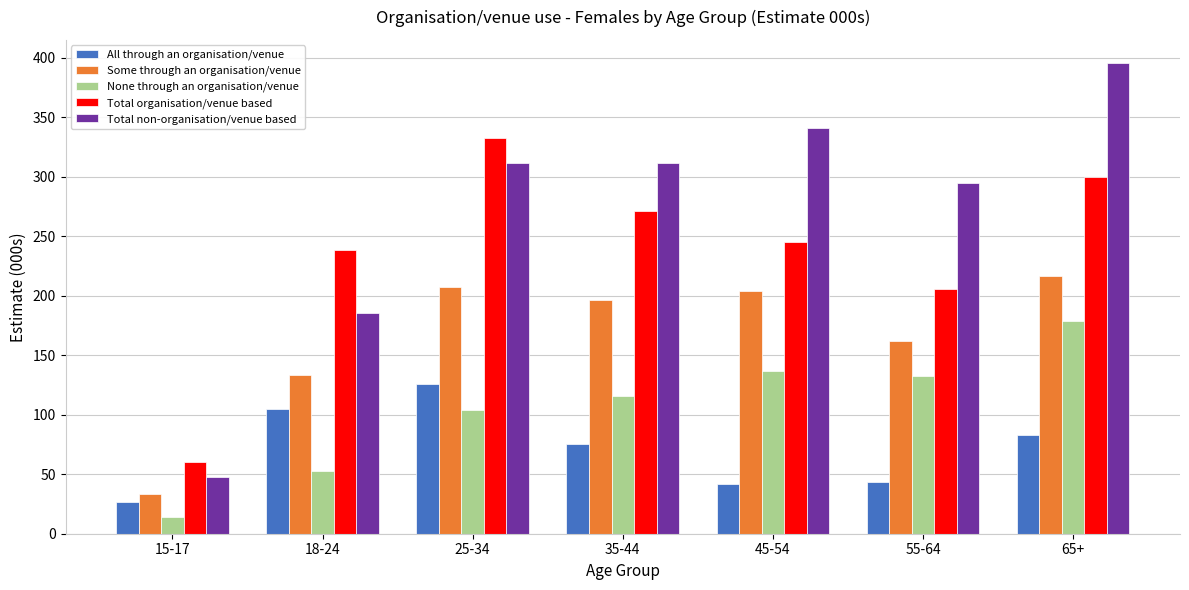

What is the label of the 4th bar from the right?

35-44